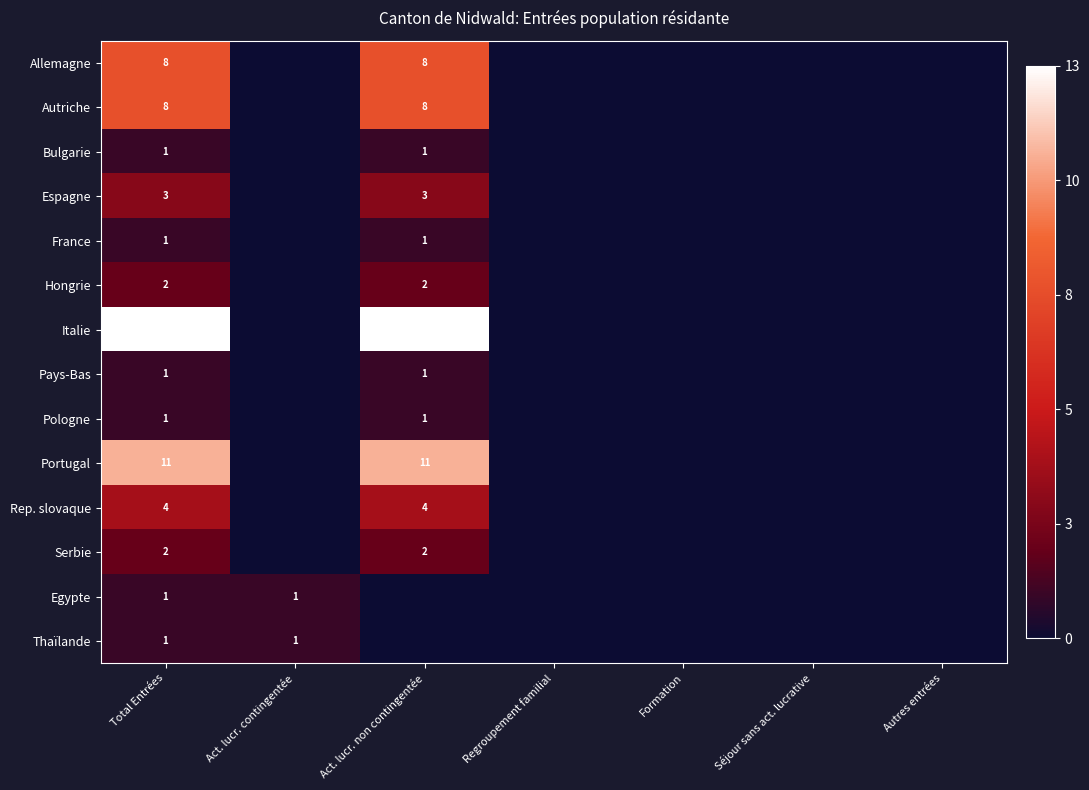

Rank the series at Regroupement familial from highest to lowest value.

Allemagne, Autriche, Bulgarie, Espagne, France, Hongrie, Italie, Pays-Bas, Pologne, Portugal, Rep. slovaque, Serbie, Egypte, Thaïlande